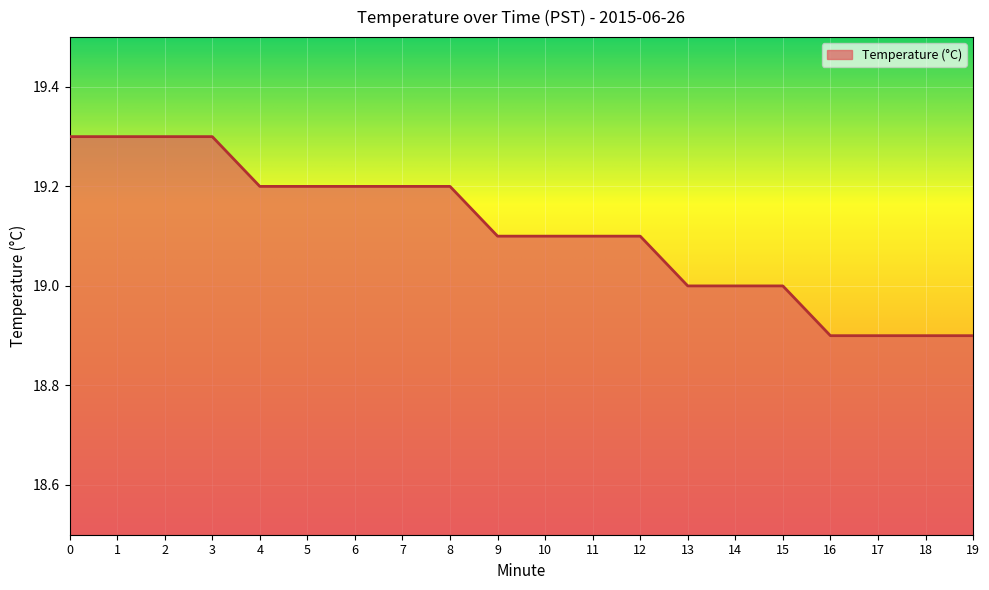

The value at 5 is 19.2. True or false?

True